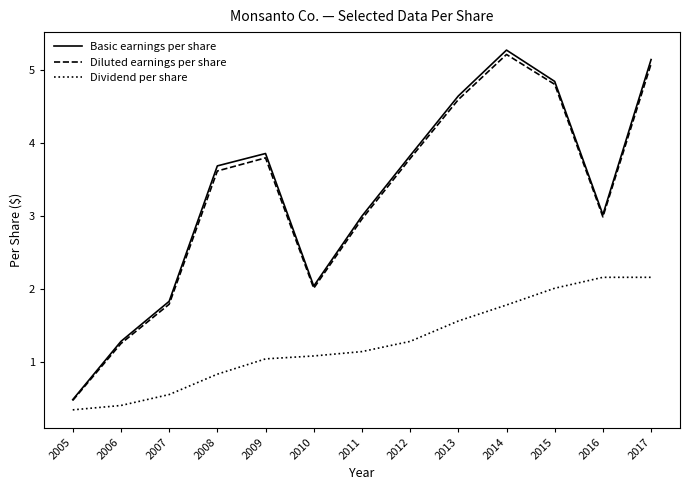

Where is the first local maximum for Basic earnings per share?

2009